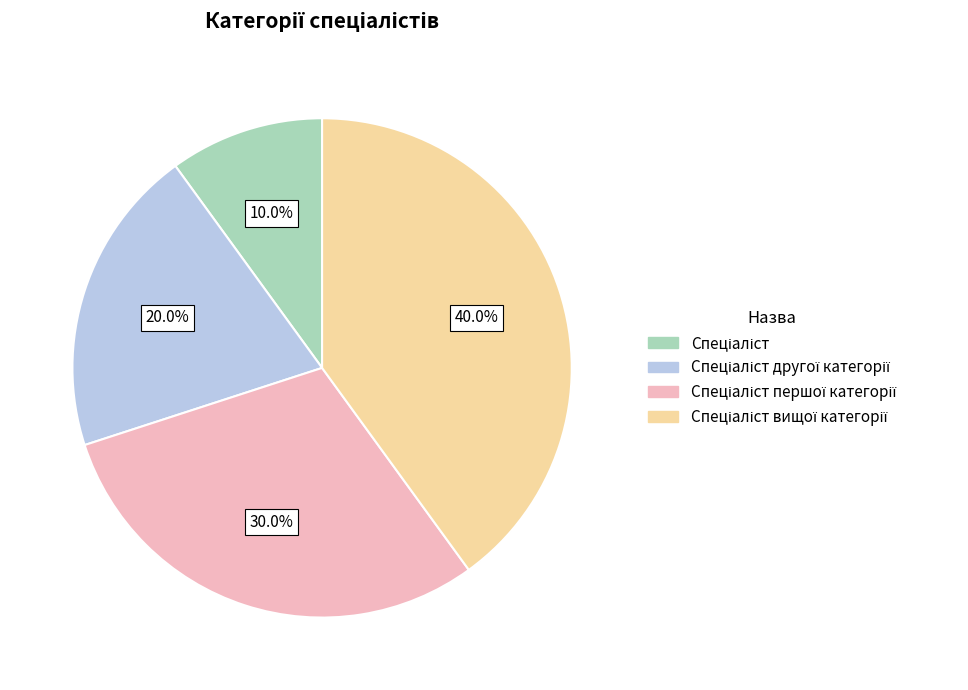

Is there any slice that represents more than half of the pie?

No